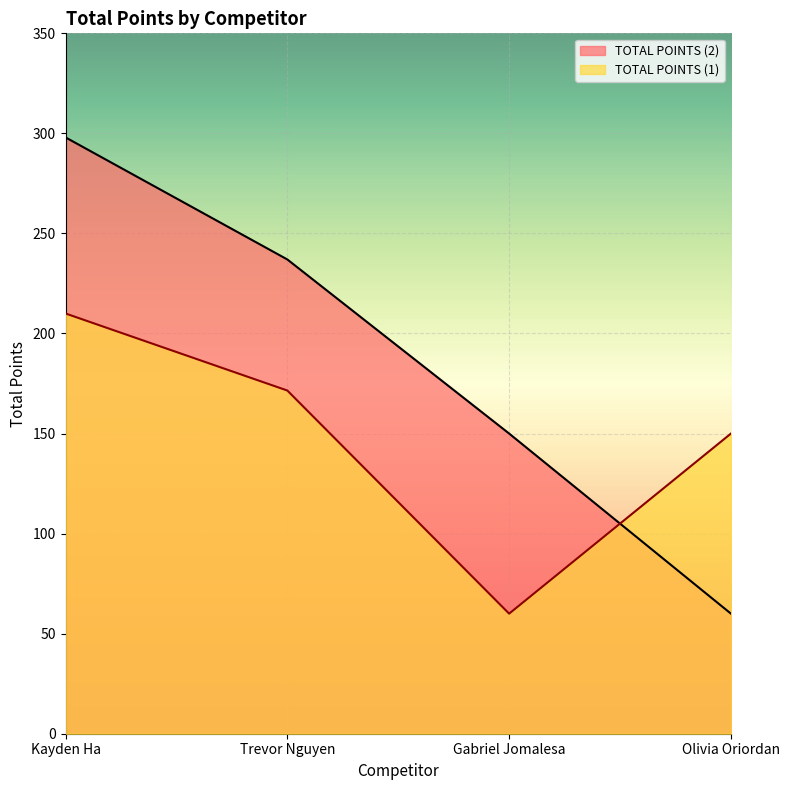

How many values in the TOTAL POINTS (2) series exceed 237?

1